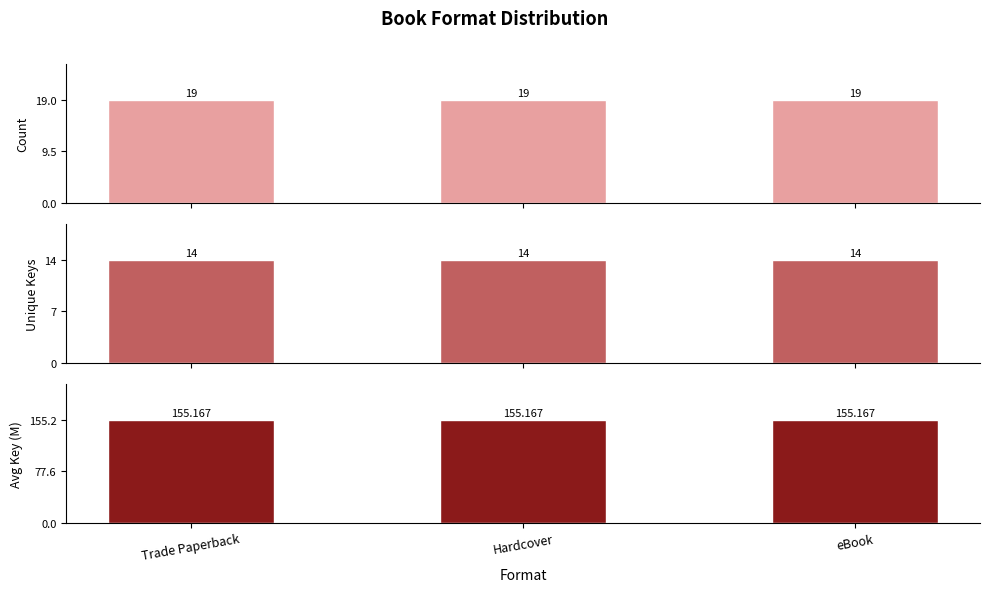

How many bars are there in total?

9